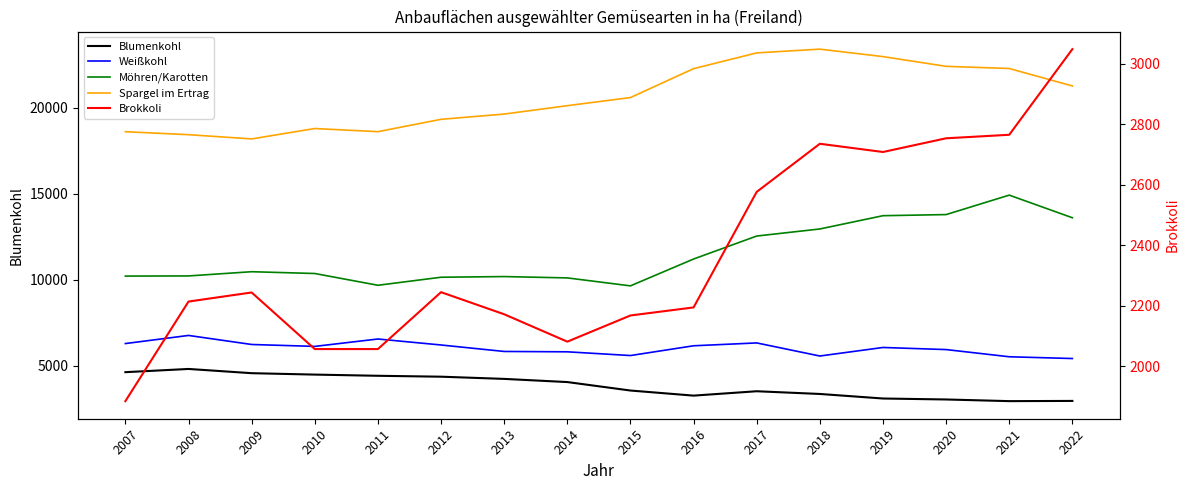

What is the difference between the maximum and minimum values in the Weißkohl series?

1342.0